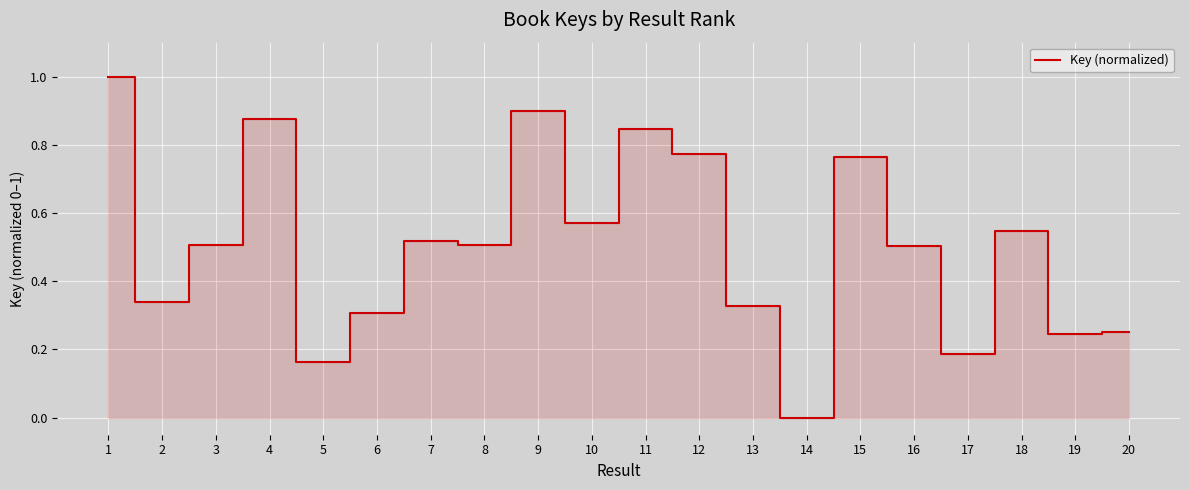

How many series are shown in this chart?

1